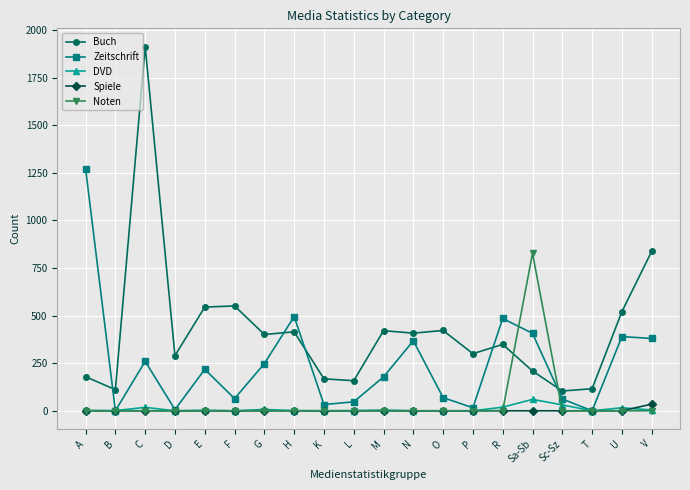

What is the label of the 7th point from the right?

P